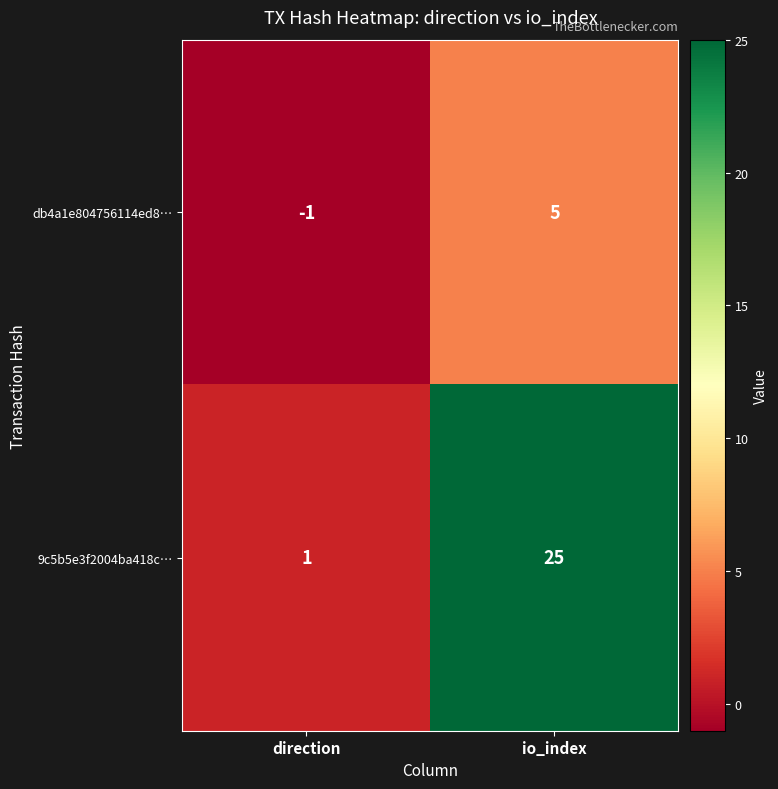

Where is 9c5b5e3f2004ba418c… nearest to the value 13?

direction